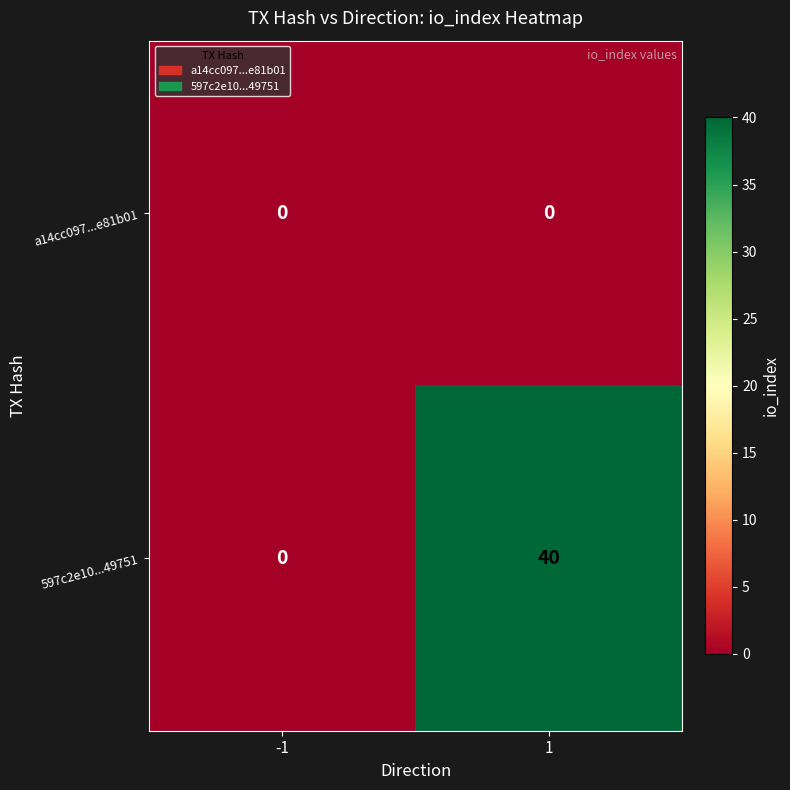

Reading left to right, transcribe all the data shown in this chart.

a14cc097...e81b01: -1=0	1=0
597c2e10...49751: -1=0	1=40